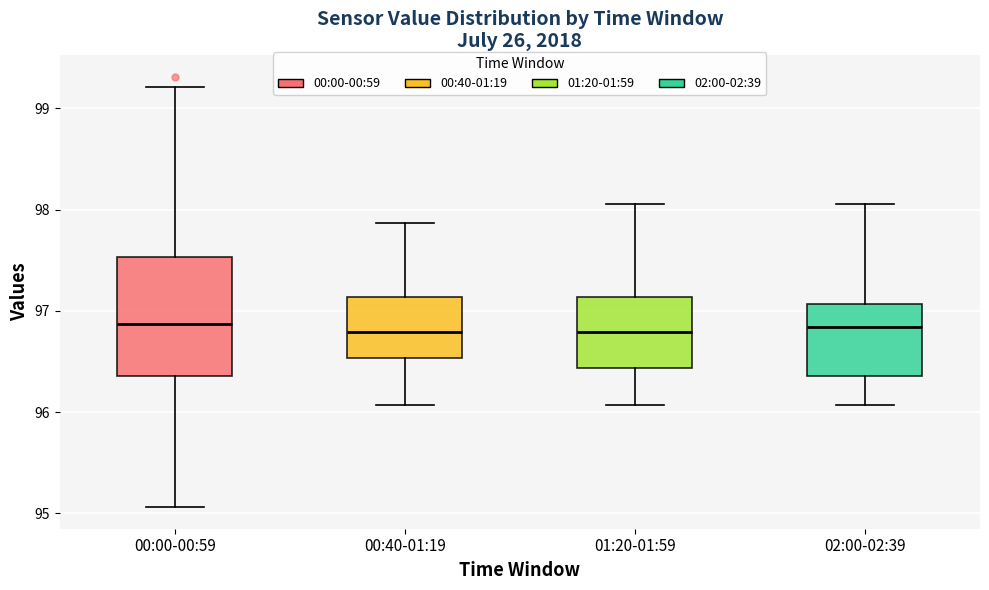

Where does the lower whisker of the box for 01:20-01:59 end on the y-axis? The values are not printed on the chart, so give them approximately, as read against the axis.

96.1